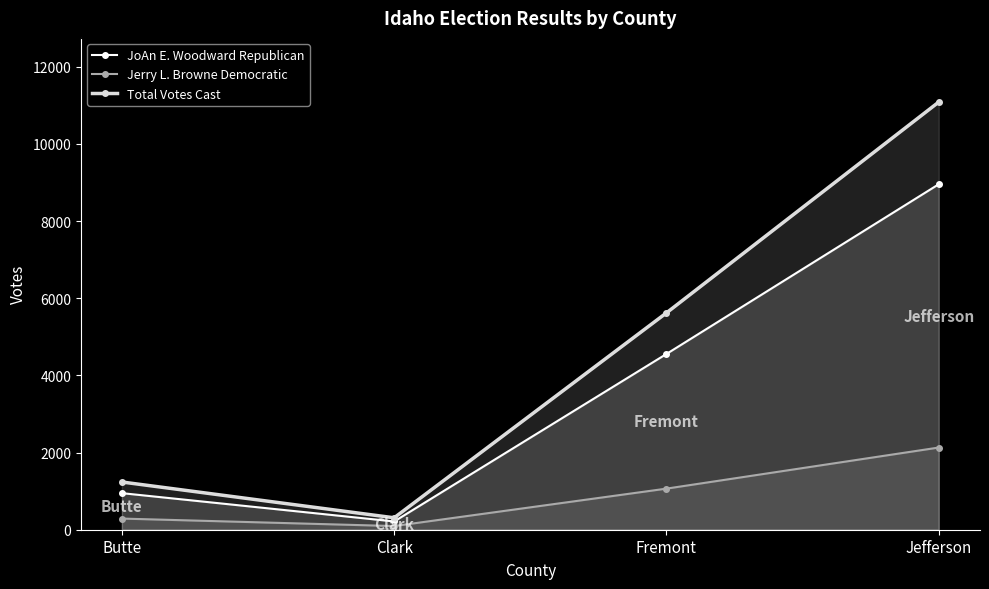

List the labels in order of Jerry L. Browne Democratic value, smallest first.

Clark, Butte, Fremont, Jefferson